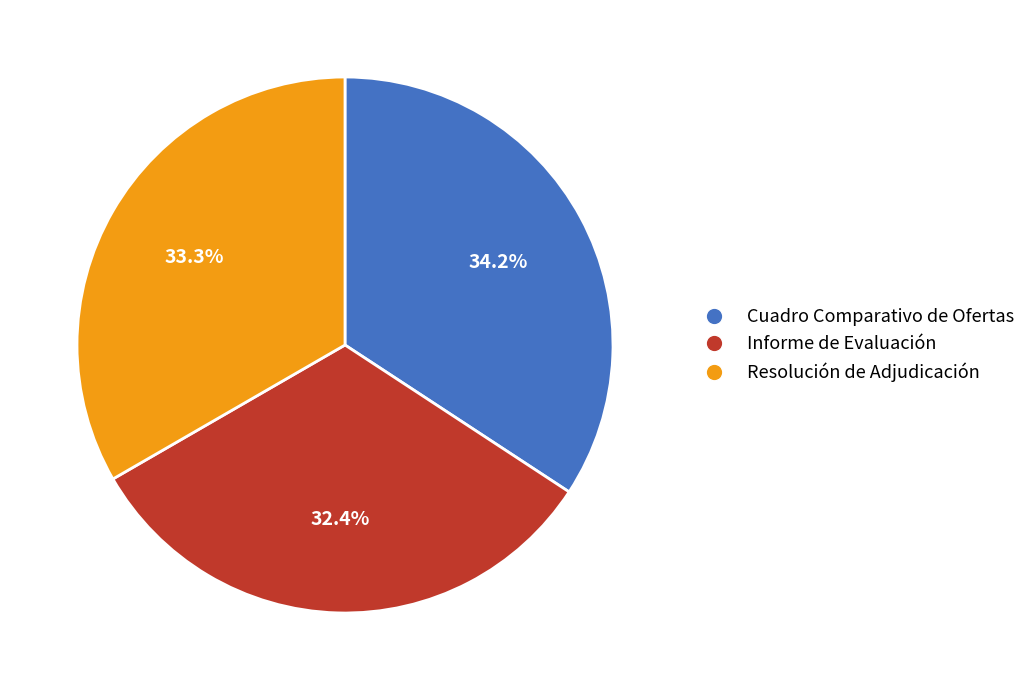

To the nearest percent, what percentage of the pie is Informe de Evaluación?

32%